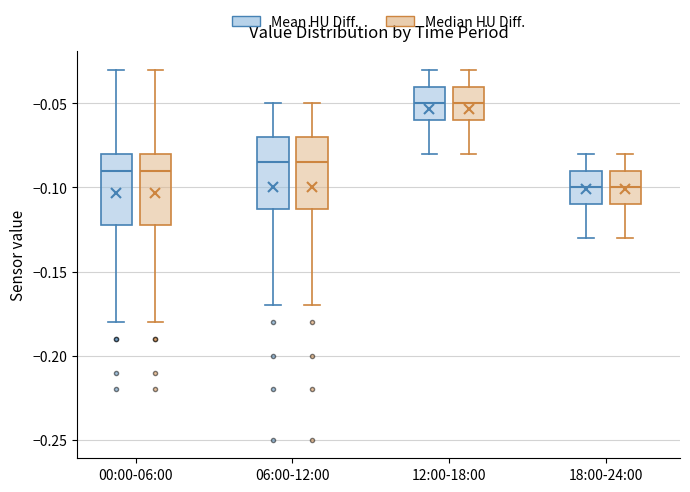

Reading left to right, read every box against the y-axis: the position of its median line, the range the box covers, and the ends of its whiskers. The values are not printed on the chart, so give them approximately, as read against the axis.

00:00-06:00 (Mean HU Diff.): median -0.090, box -0.120 to -0.080, whiskers -0.180 to -0.030
00:00-06:00 (Median HU Diff.): median -0.090, box -0.120 to -0.080, whiskers -0.180 to -0.030
06:00-12:00 (Mean HU Diff.): median -0.085, box -0.110 to -0.070, whiskers -0.170 to -0.050
06:00-12:00 (Median HU Diff.): median -0.085, box -0.110 to -0.070, whiskers -0.170 to -0.050
12:00-18:00 (Mean HU Diff.): median -0.050, box -0.060 to -0.040, whiskers -0.080 to -0.030
12:00-18:00 (Median HU Diff.): median -0.050, box -0.060 to -0.040, whiskers -0.080 to -0.030
18:00-24:00 (Mean HU Diff.): median -0.100, box -0.110 to -0.090, whiskers -0.130 to -0.080
18:00-24:00 (Median HU Diff.): median -0.100, box -0.110 to -0.090, whiskers -0.130 to -0.080